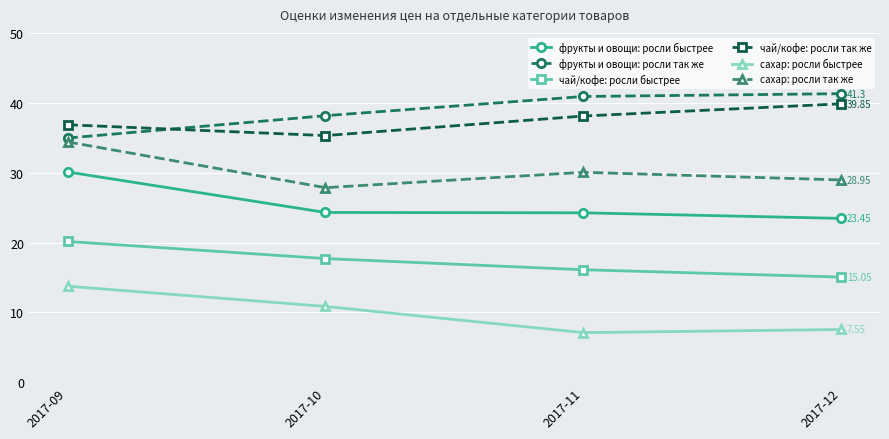

What is the value of the фрукты и овощи: росли так же point at the 1st from the left?

35.0